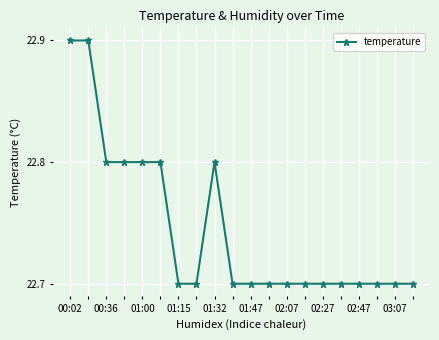

How many lines are shown in the chart?

1